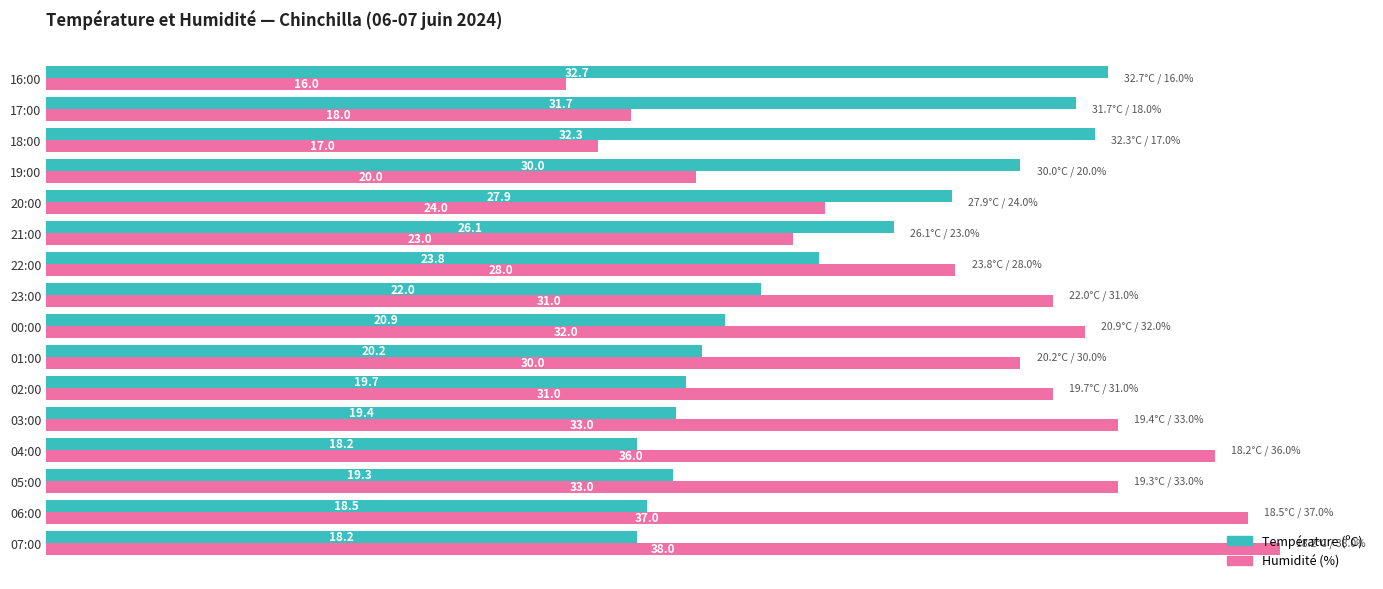

Which series changed the most between 07:00 and 00:00?

Humidité (%)